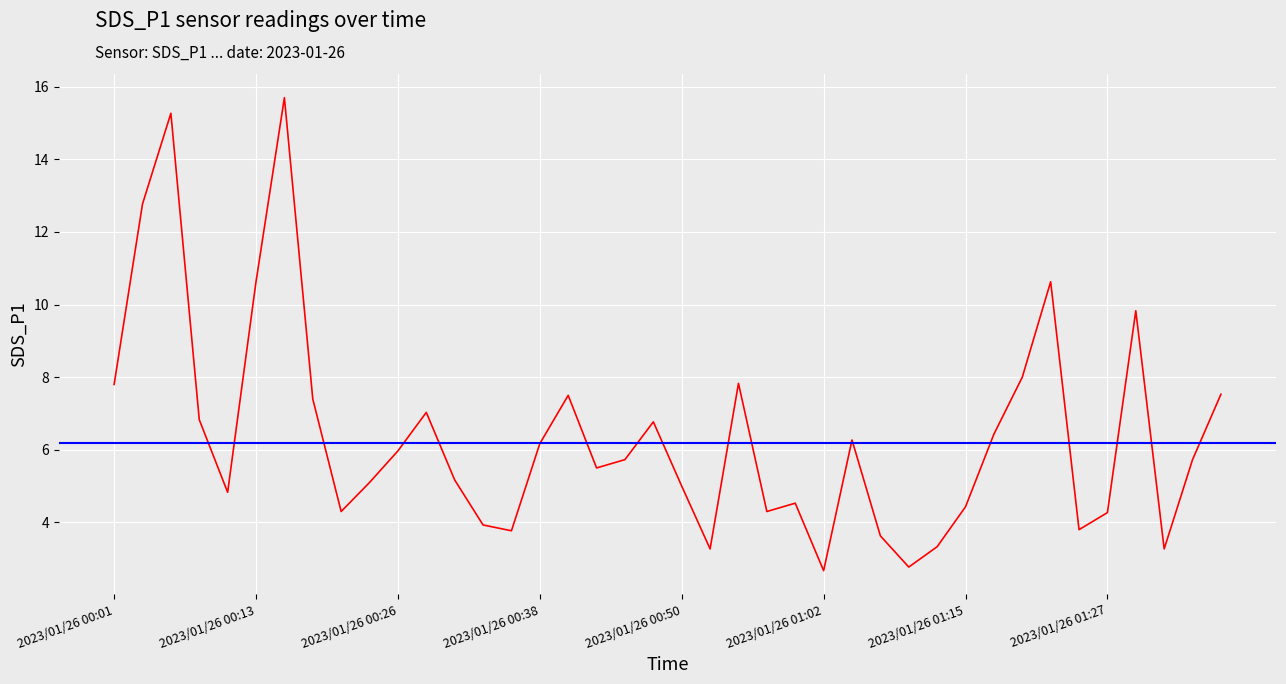

True or false: the data shows 8.4 at 2023/01/26 00:31.

False